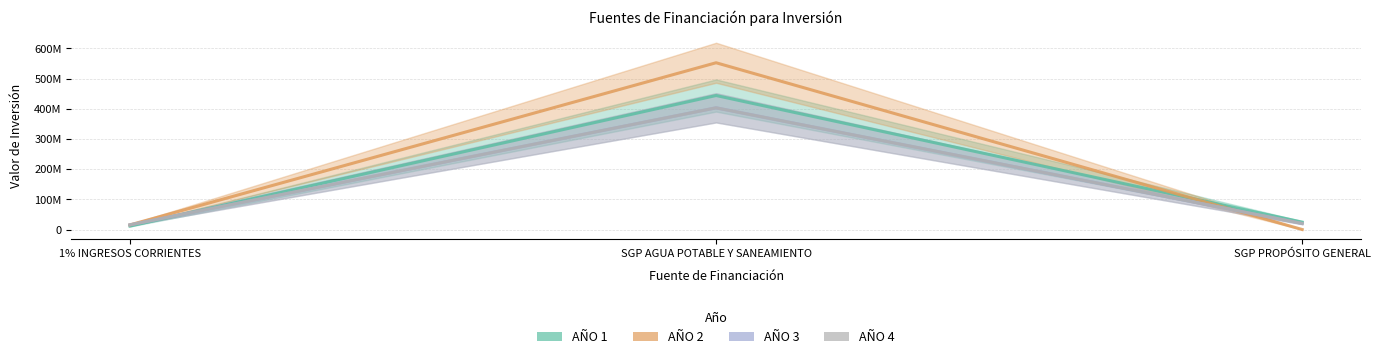

What is the label of the 3rd point from the left?

SGP PROPÓSITO GENERAL